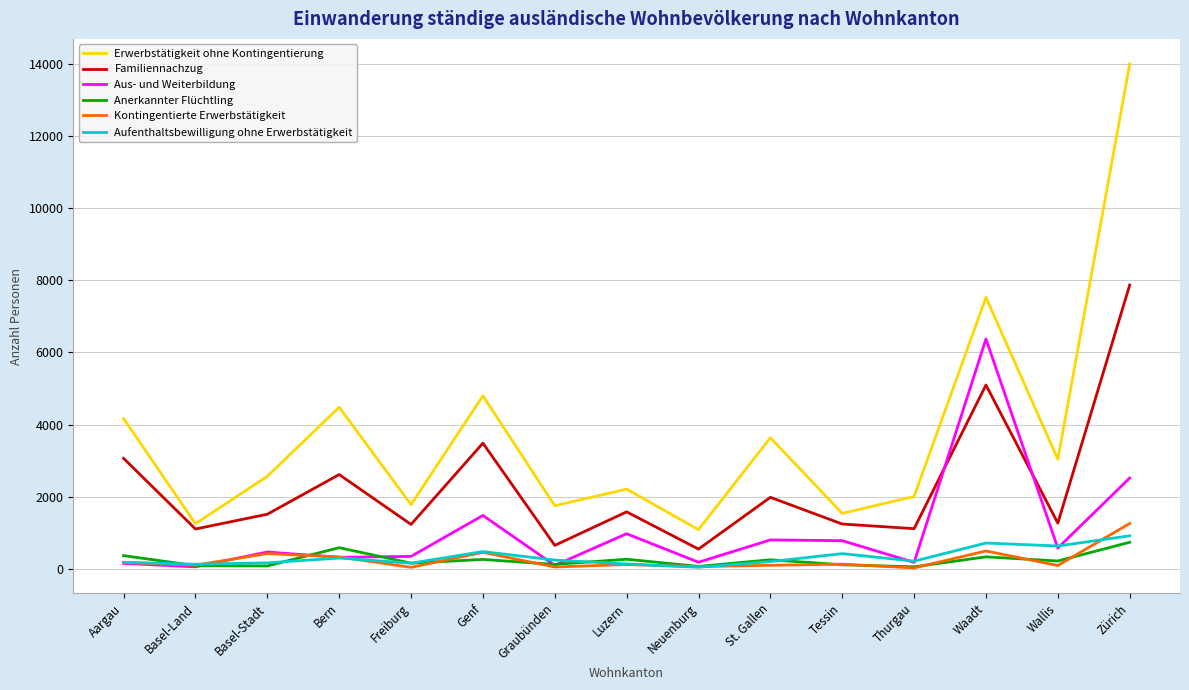

True or false: Anerkannter Flüchtling has more than 2 interior local peaks.

True